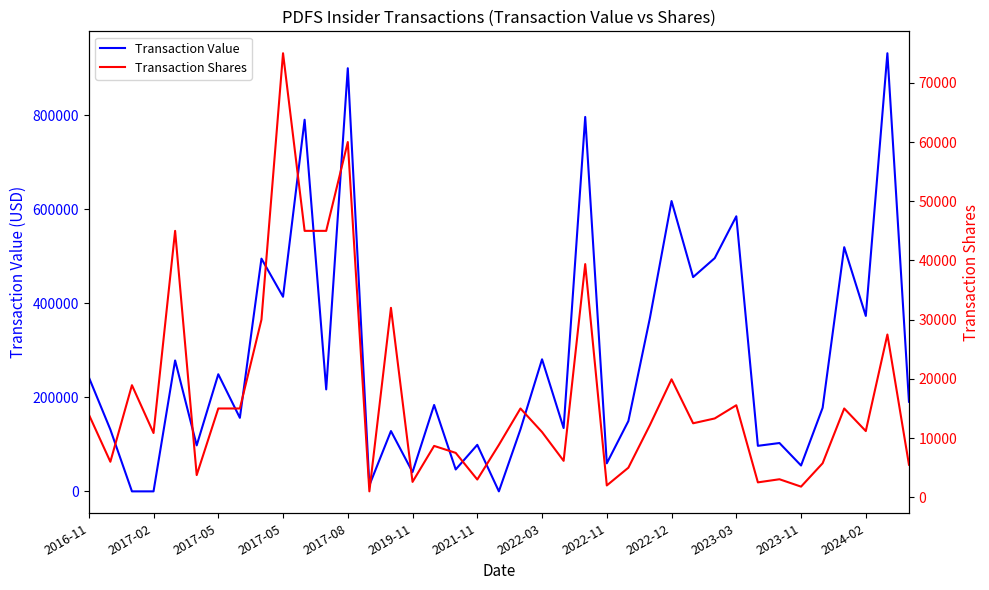

What is the average value of the Transaction Value series?

282315